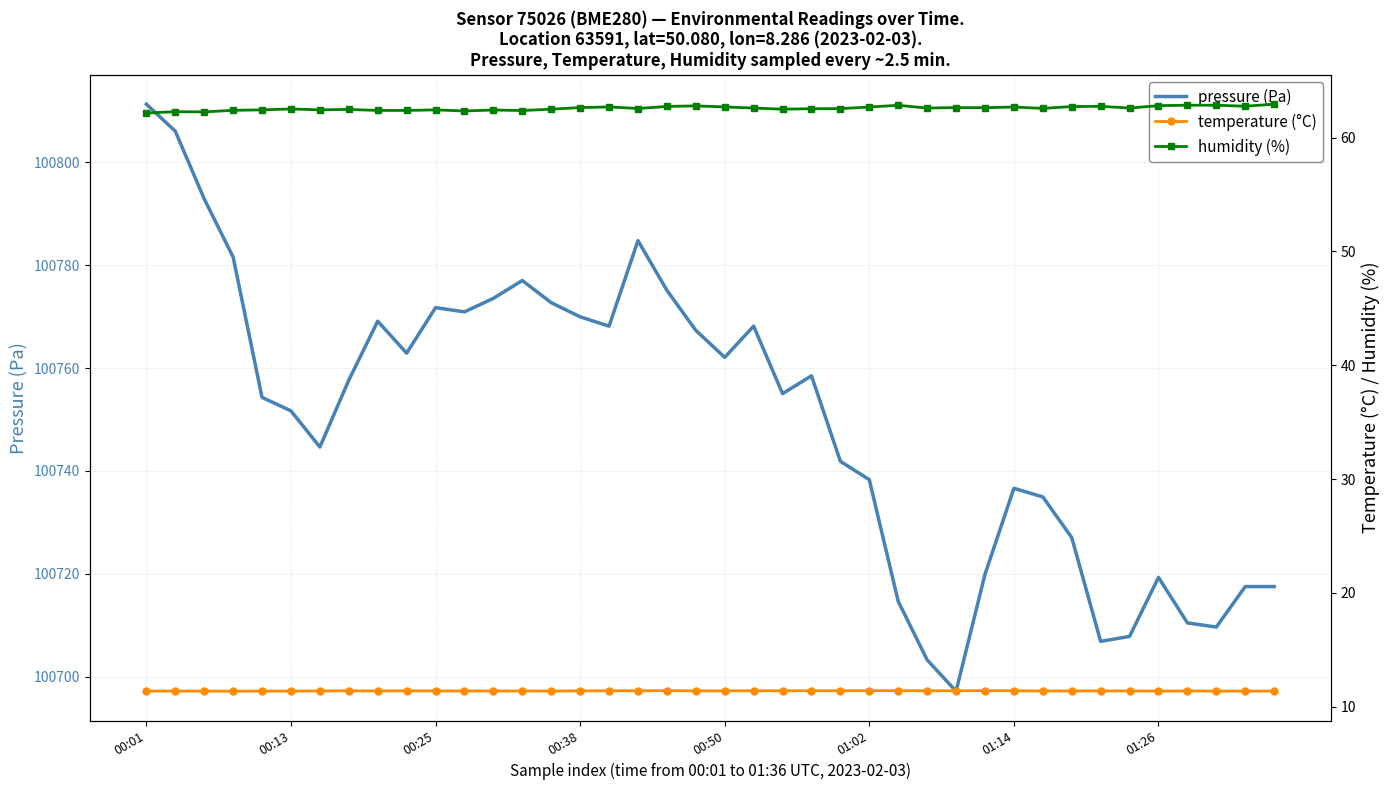

Which category has the highest value in the pressure (Pa) series?

00:01